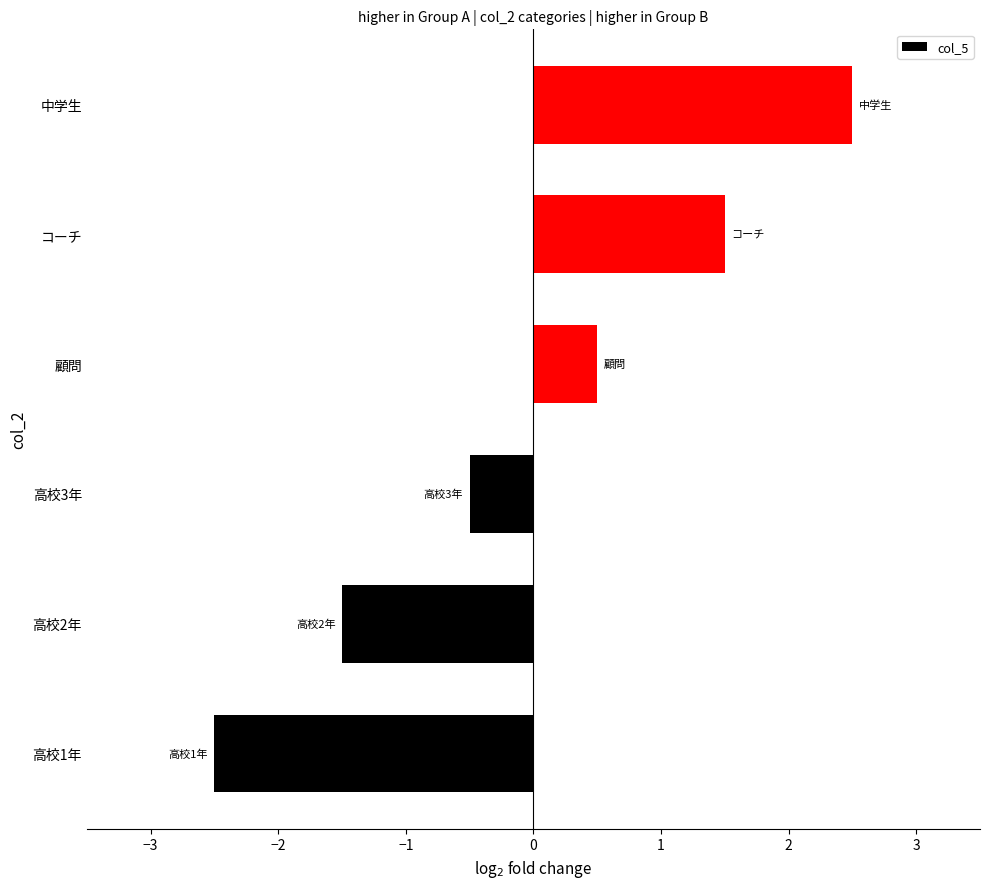

Reading bottom to top, what are all the values shown in this chart?

高校1年=-2.5	高校2年=-1.5	高校3年=-0.5	顧問=0.5	コーチ=1.5	中学生=2.5